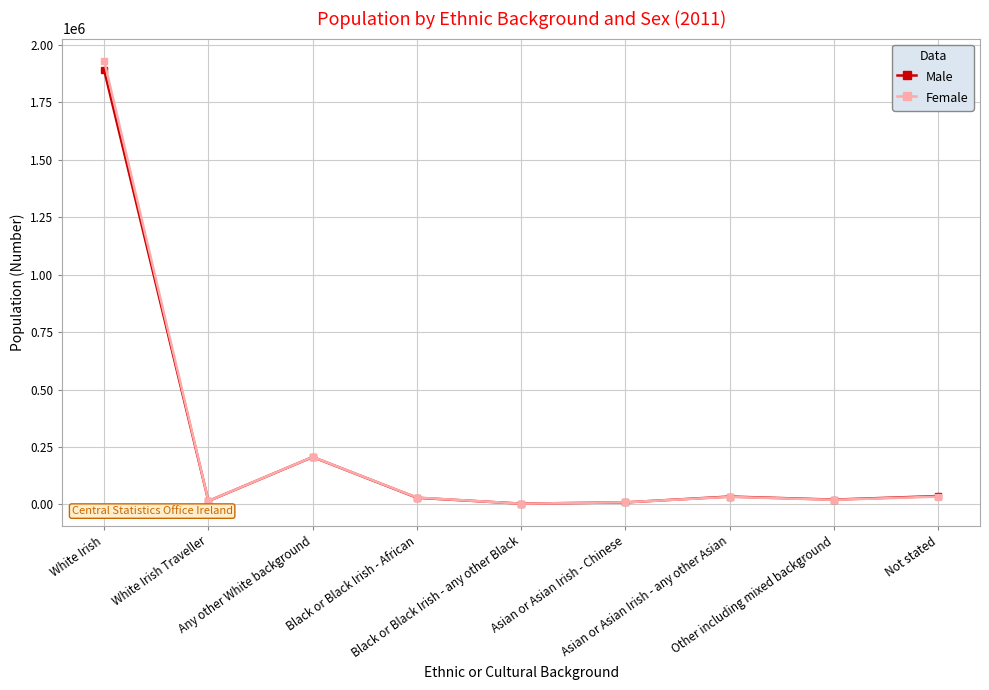

In Female, how many points are higher than both neighbors (excluding endpoints)?

2